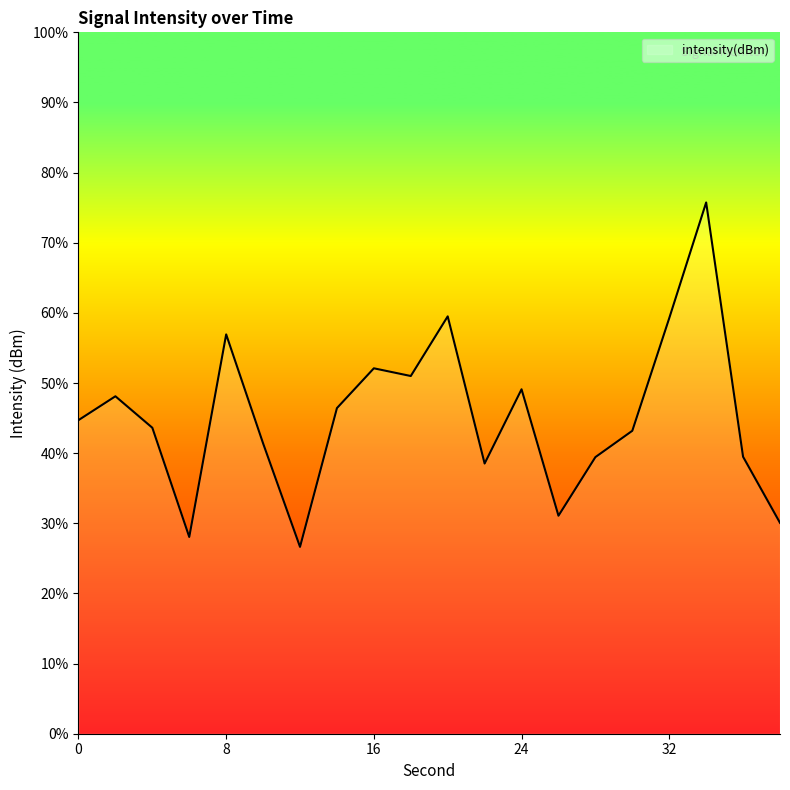

What is the smallest value displayed?

26.6